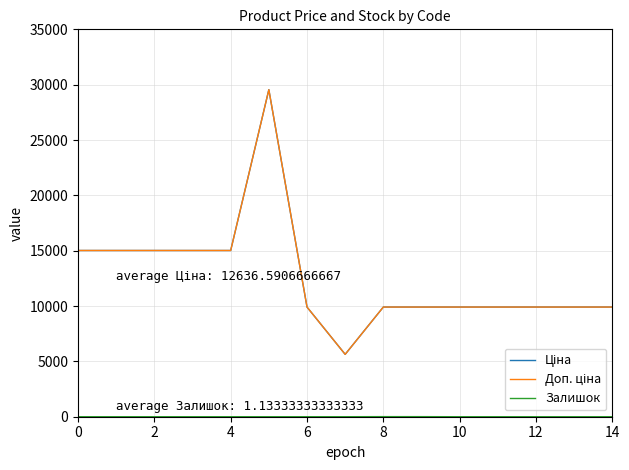

Does the chart display data point markers on the line(s)?

No